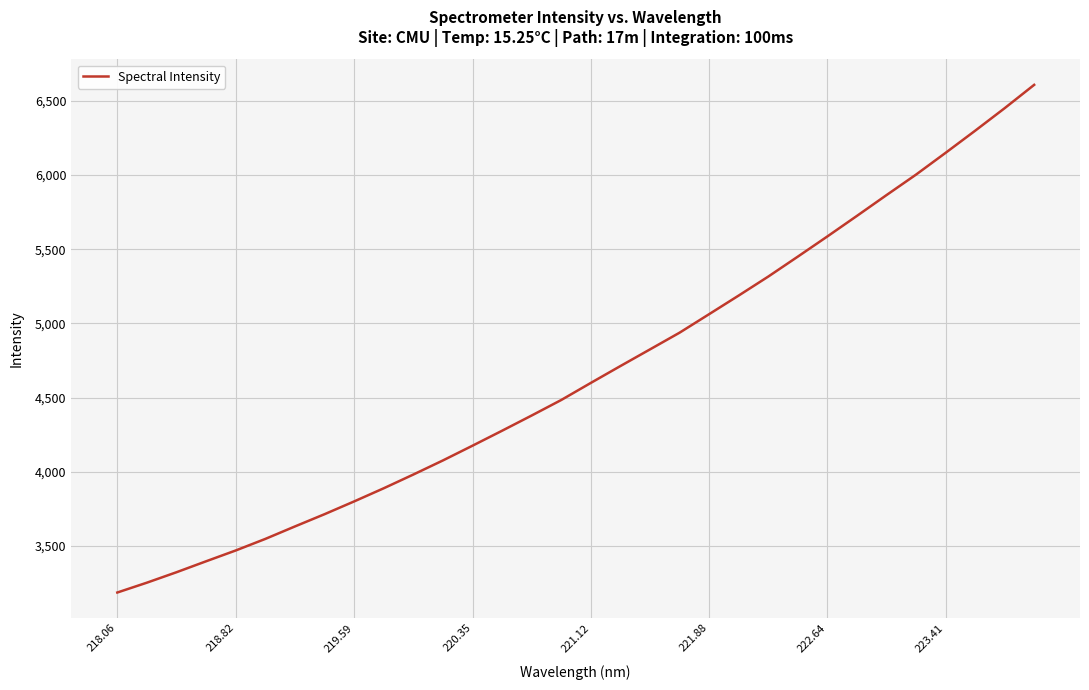

What is the minimum value shown in the chart?

3186.0